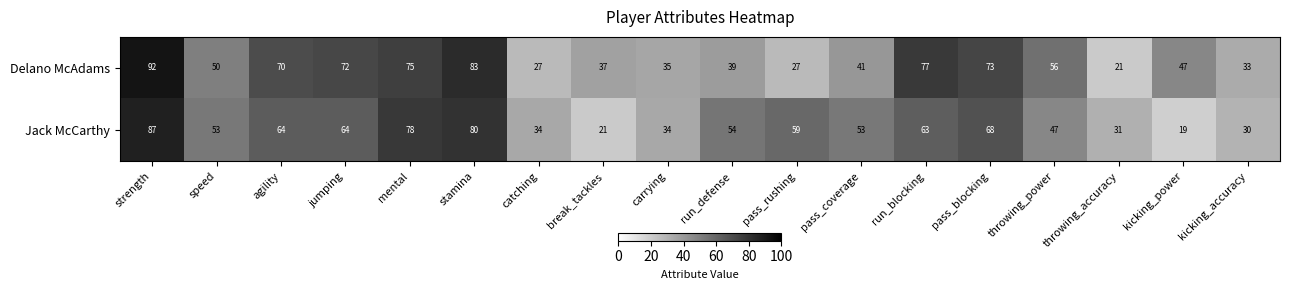

Count the number of categories in the chart.

18